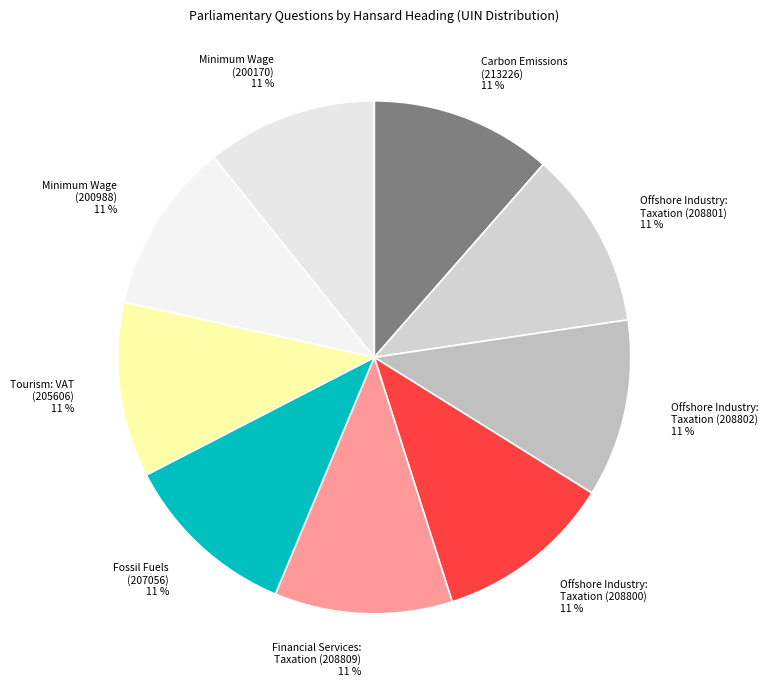

How many segments does this pie chart have?

9